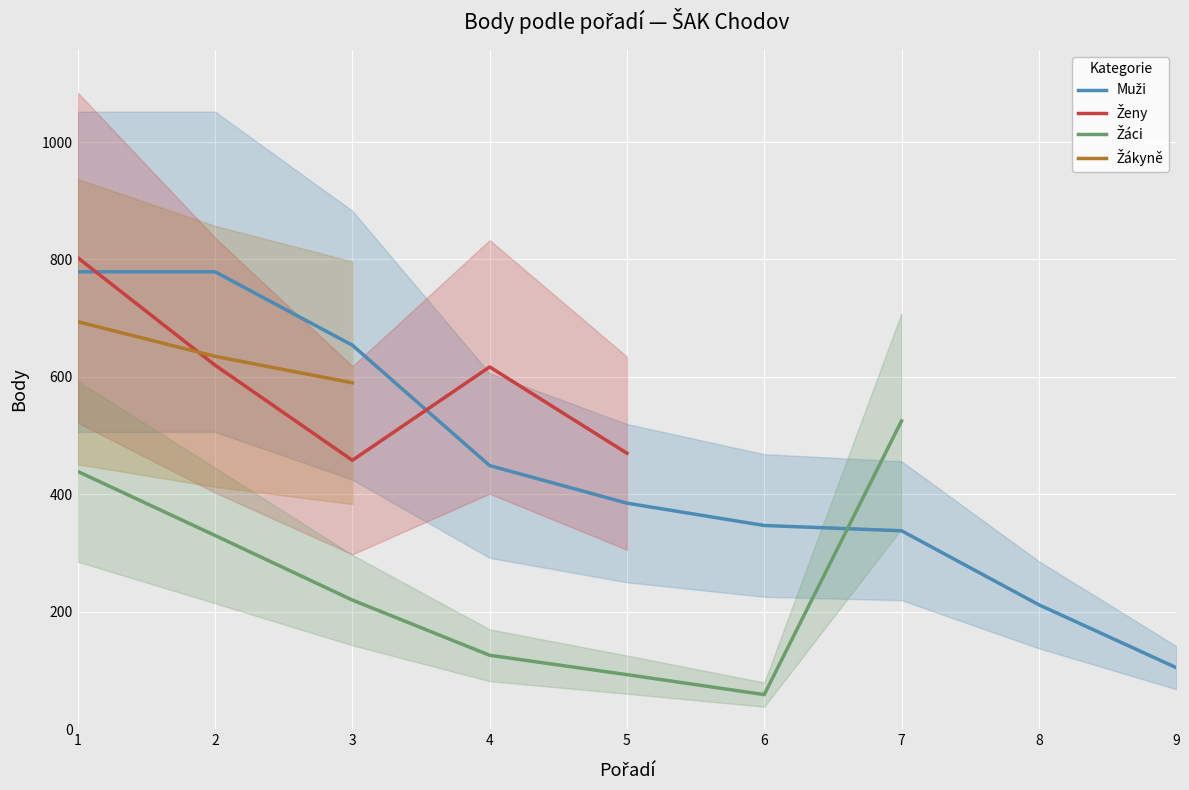

At which category does Ženy reach its first local valley?

3